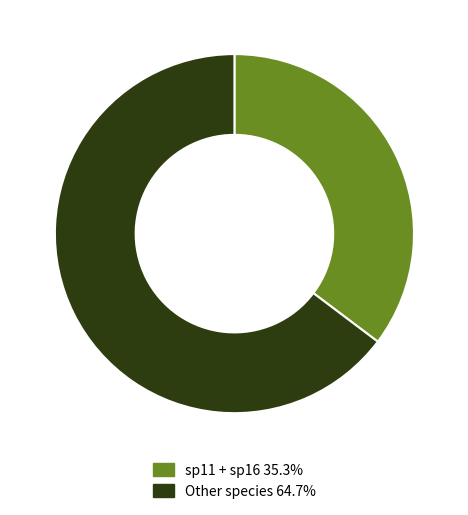

Approximately how many times larger is the value at Other species 64.7% compared to sp11 + sp16 35.3%?

1.8